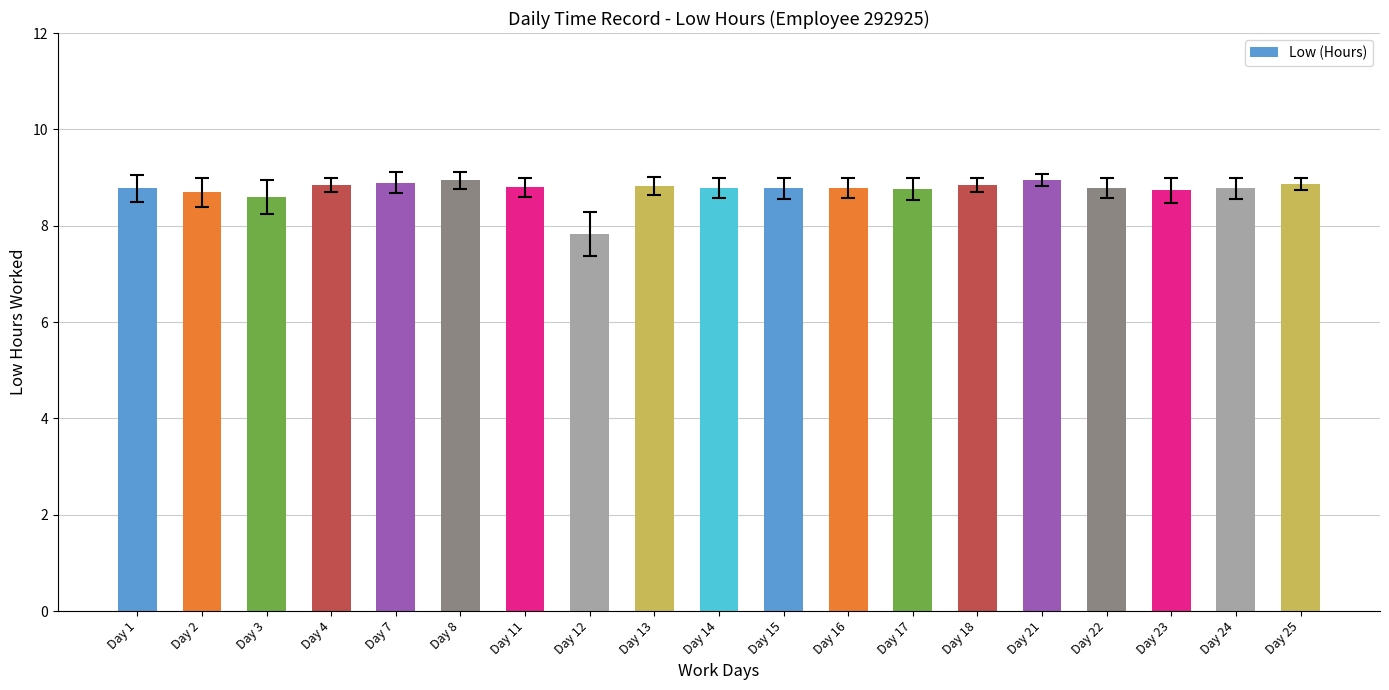

Where does the data first go above 8?

Day 1